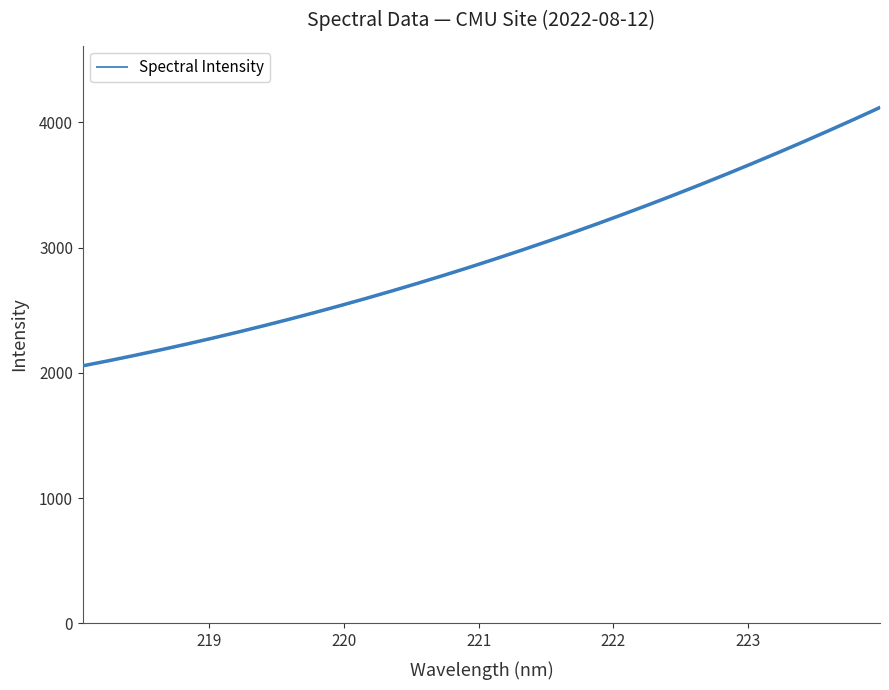

Is this an area chart (filled region under the line)?

No